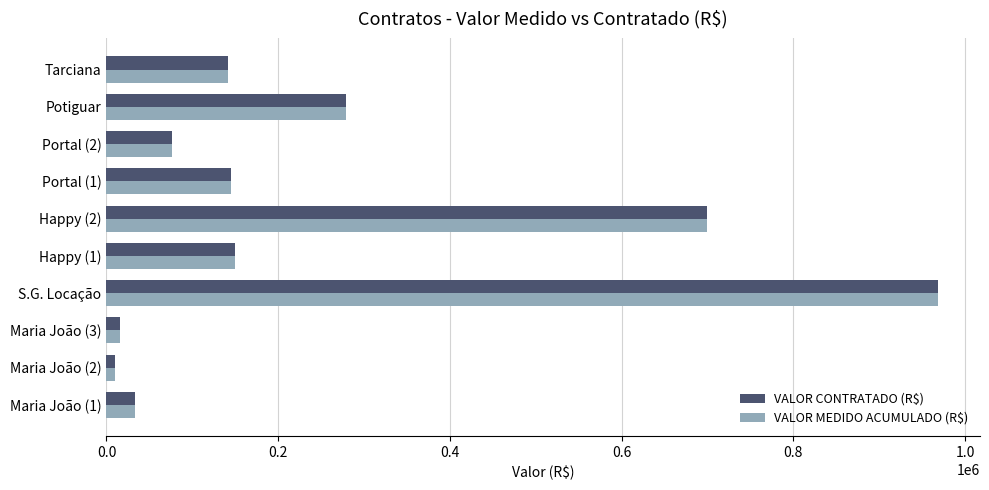

What are all the series names shown in the legend?

VALOR CONTRATADO (R$), VALOR MEDIDO ACUMULADO (R$)